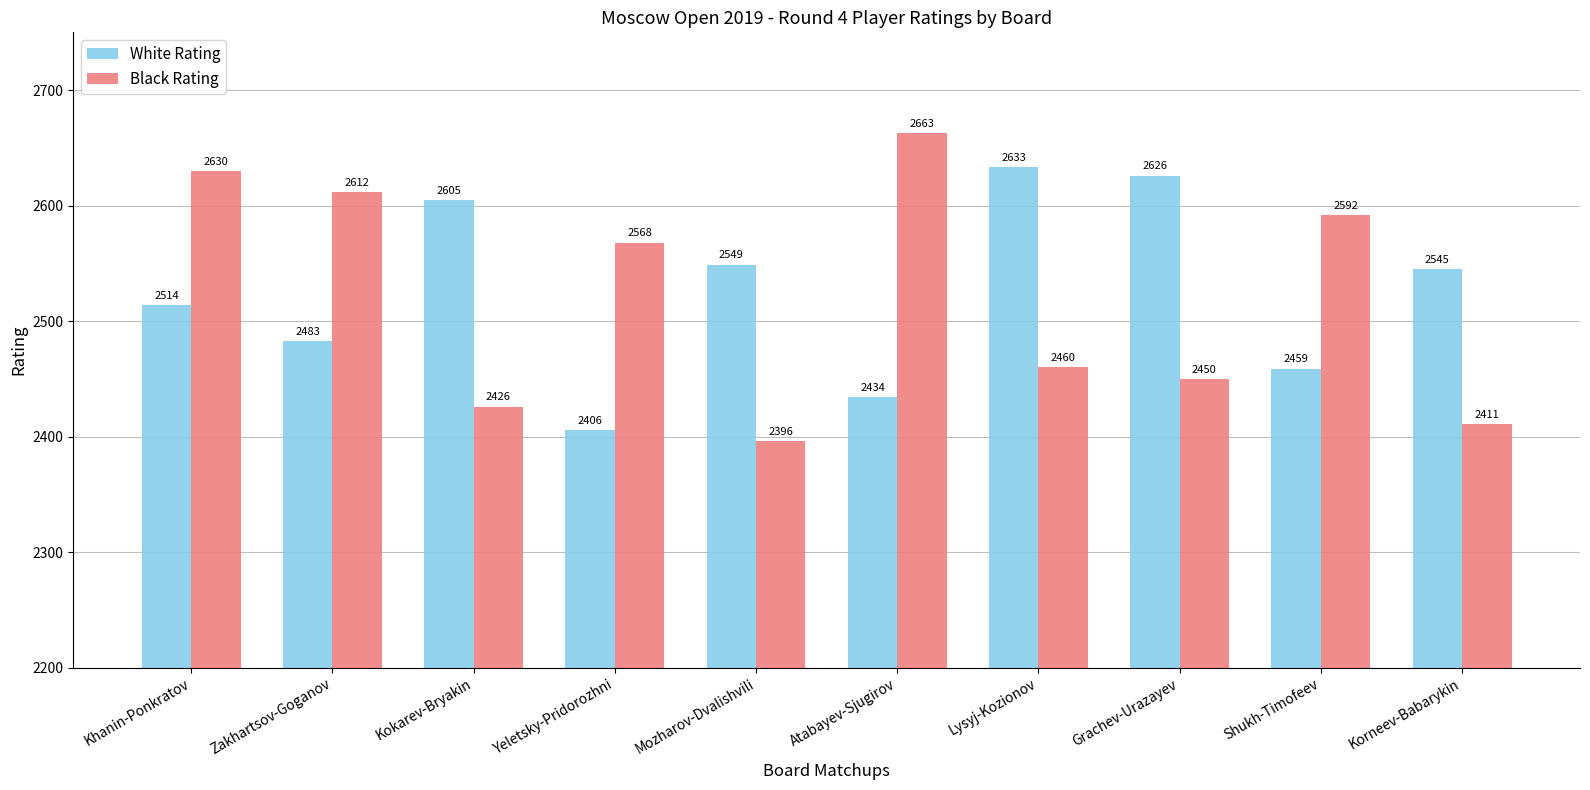

List the series in order of their peak value, lowest first.

White Rating, Black Rating